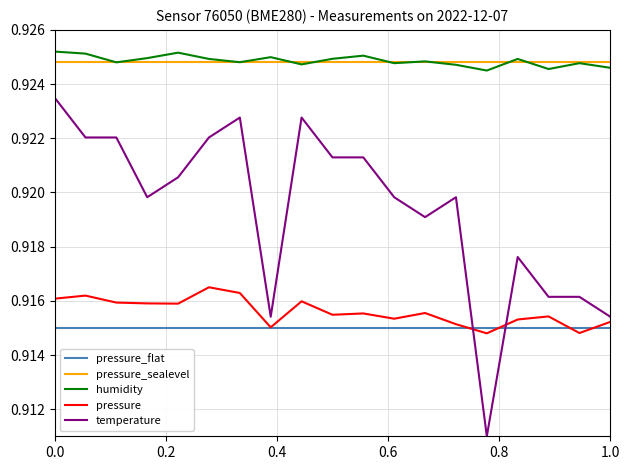

True or false: temperature has more than 0 points higher than both neighbors.

True